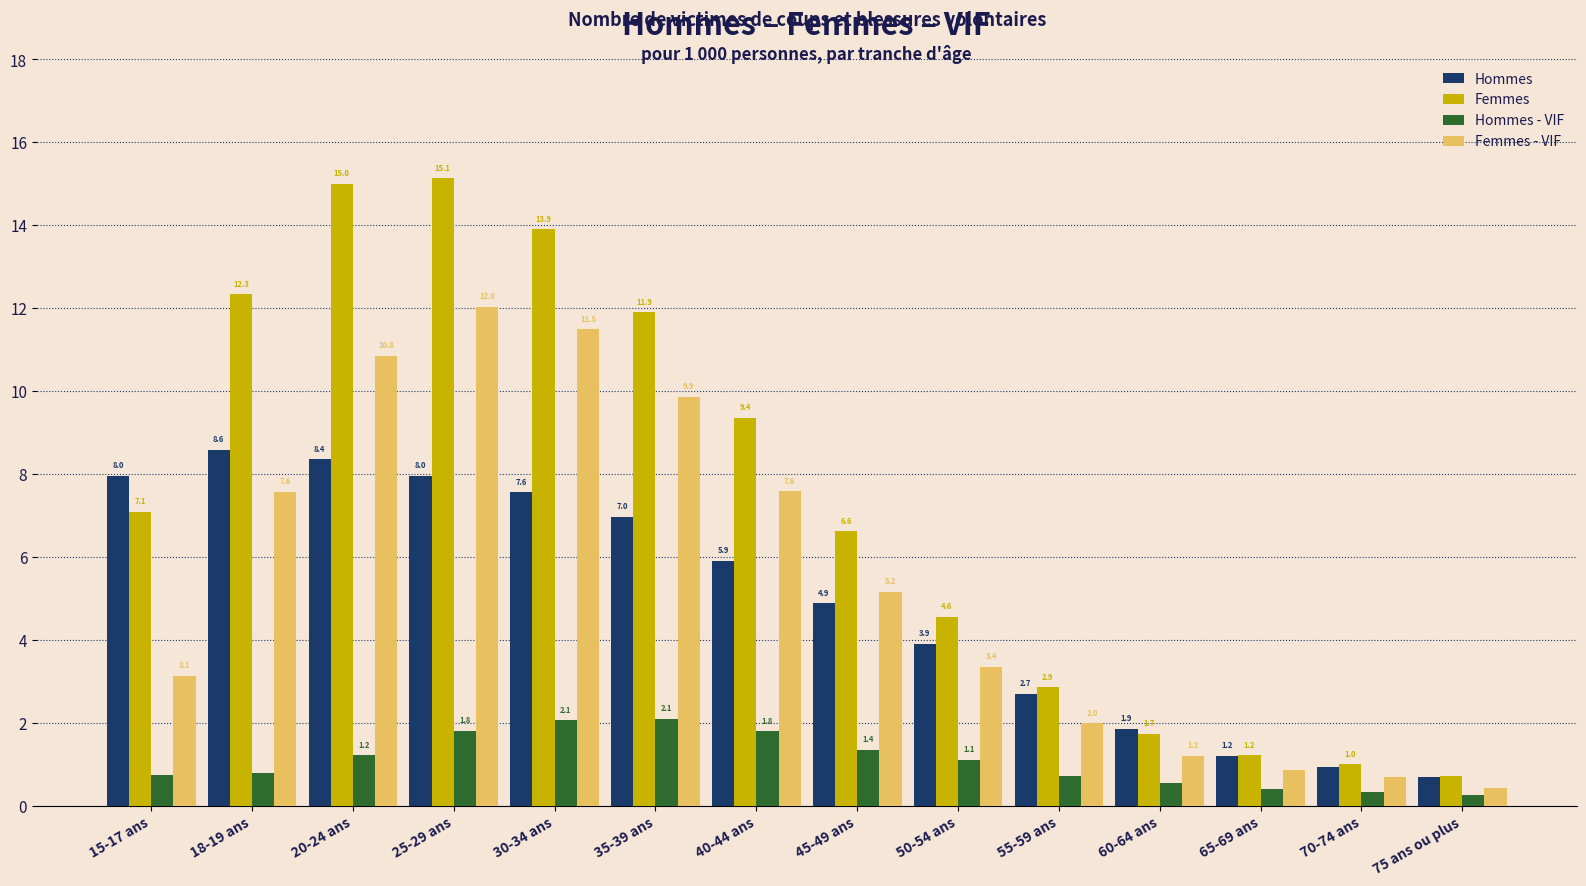

List the labels in order of Femmes value, smallest first.

75 ans ou plus, 70-74 ans, 65-69 ans, 60-64 ans, 55-59 ans, 50-54 ans, 45-49 ans, 15-17 ans, 40-44 ans, 35-39 ans, 18-19 ans, 30-34 ans, 20-24 ans, 25-29 ans